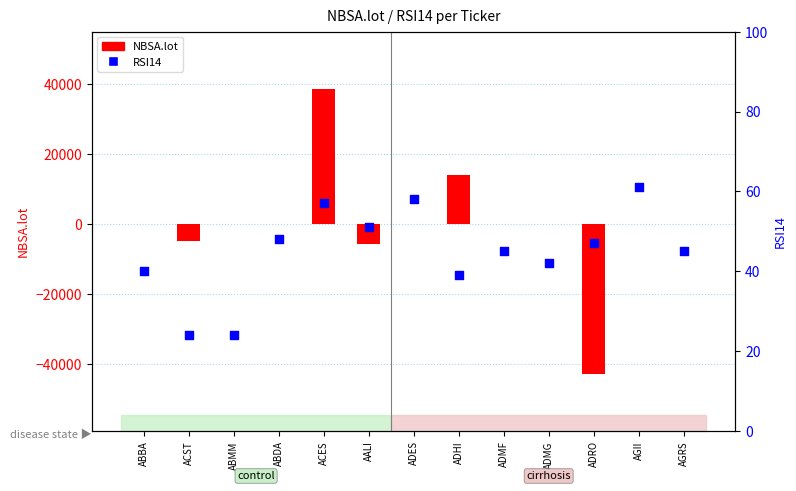

Which series has the largest Y range (max minus min)?

NBSA.lot